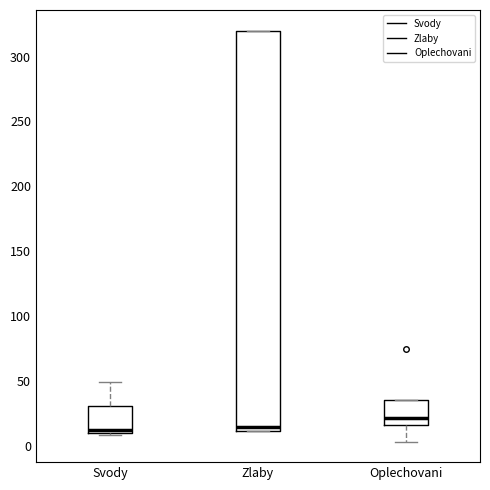

Reading left to right, read every box against the y-axis: the position of its median line, the range the box covers, and the ends of its whiskers. The values are not printed on the chart, so give them approximately, as read against the axis.

Svody: median 10 (just above the box's lower edge), box 10 to 30, whiskers 10 (just below the box's lower edge) to 50
Zlaby: median 15, box 10 to 320, whiskers 10 to 320
Oplechovani: median 20, box 15 to 35, whiskers 5 to 35